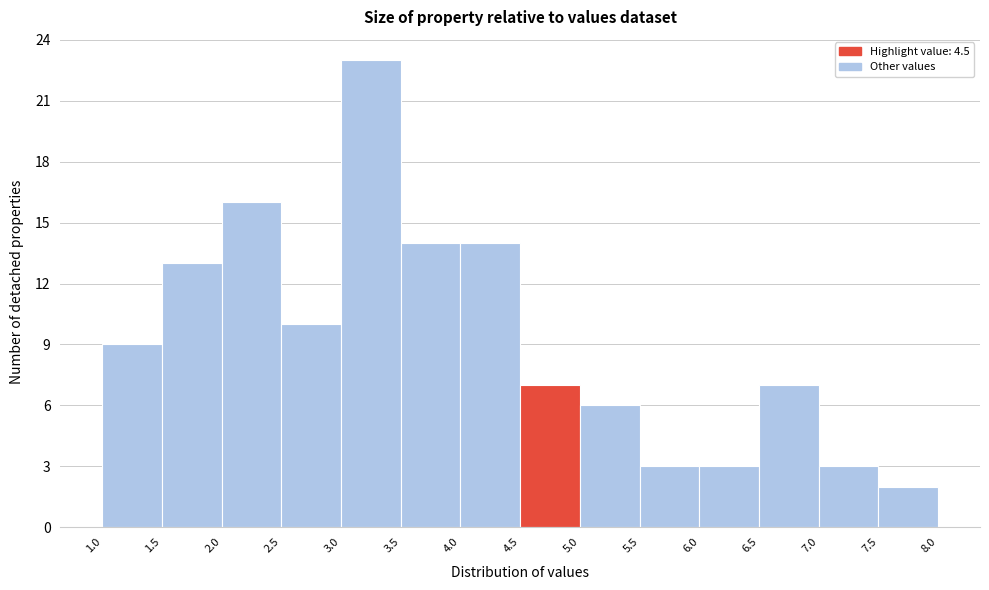

Reading left to right, transcribe this chart: for each bar, give the range it covers on the x-axis and its height. The values are not printed on the chart, so give them approximately, as read against the axis.

1.0 to 1.5: 9
1.5 to 2.0: 13
2.0 to 2.5: 16
2.5 to 3.0: 10
3.0 to 3.5: 23
3.5 to 4.0: 14
4.0 to 4.5: 14
4.5 to 5.0: 7
5.0 to 5.5: 6
5.5 to 6.0: 3
6.0 to 6.5: 3
6.5 to 7.0: 7
7.0 to 7.5: 3
7.5 to 8.0: 2